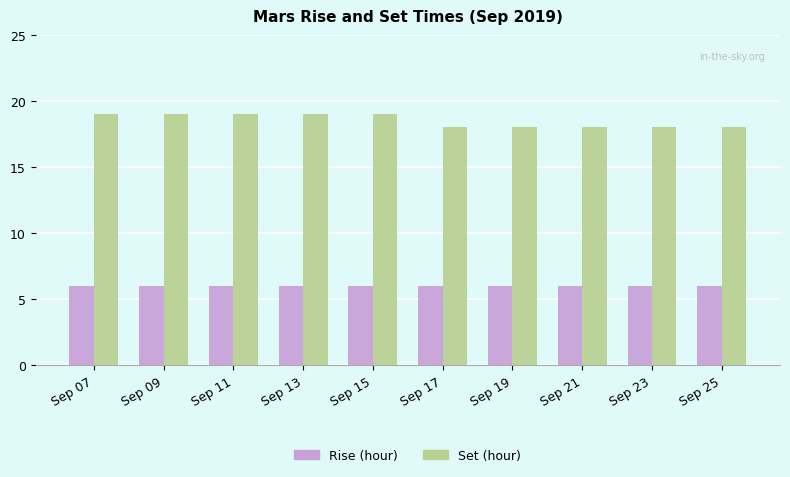

Reading left to right, transcribe all the data shown in this chart.

Rise (hour): Sep 07=6	Sep 09=6	Sep 11=6	Sep 13=6	Sep 15=6	Sep 17=6	Sep 19=6	Sep 21=6	Sep 23=6	Sep 25=6
Set (hour): Sep 07=19	Sep 09=19	Sep 11=19	Sep 13=19	Sep 15=19	Sep 17=18	Sep 19=18	Sep 21=18	Sep 23=18	Sep 25=18